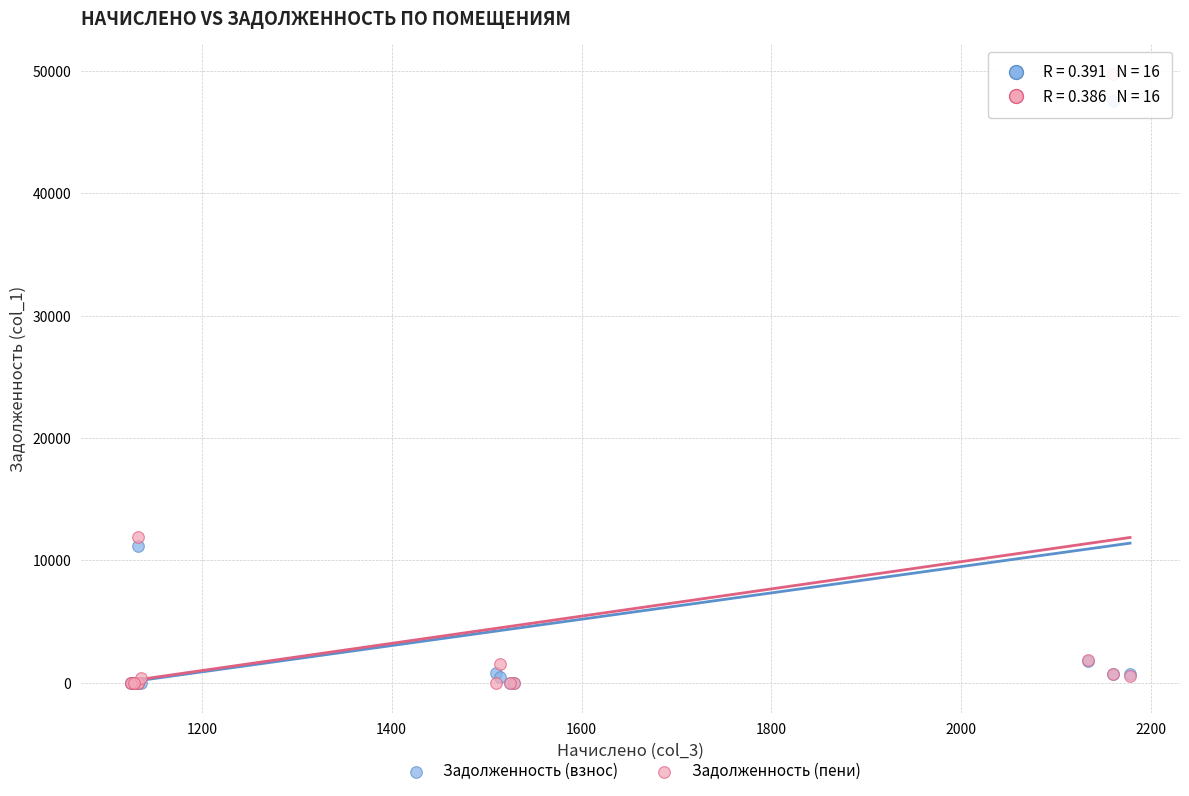

In the Задолженность (пени) series, what Y value is closest to 24849?

11948.9